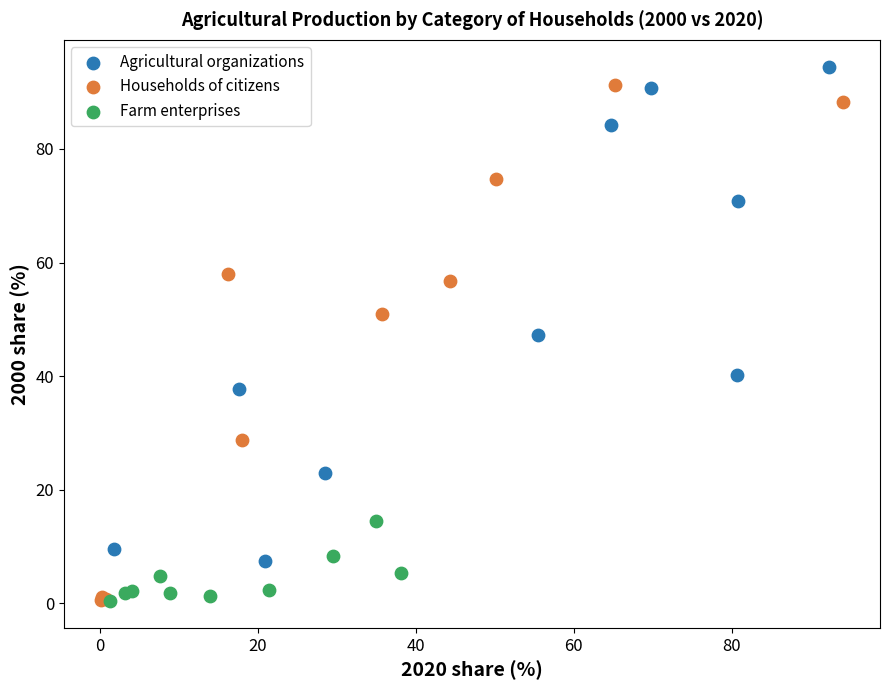

What are all the series names shown in the legend?

Agricultural organizations, Households of citizens, Farm enterprises